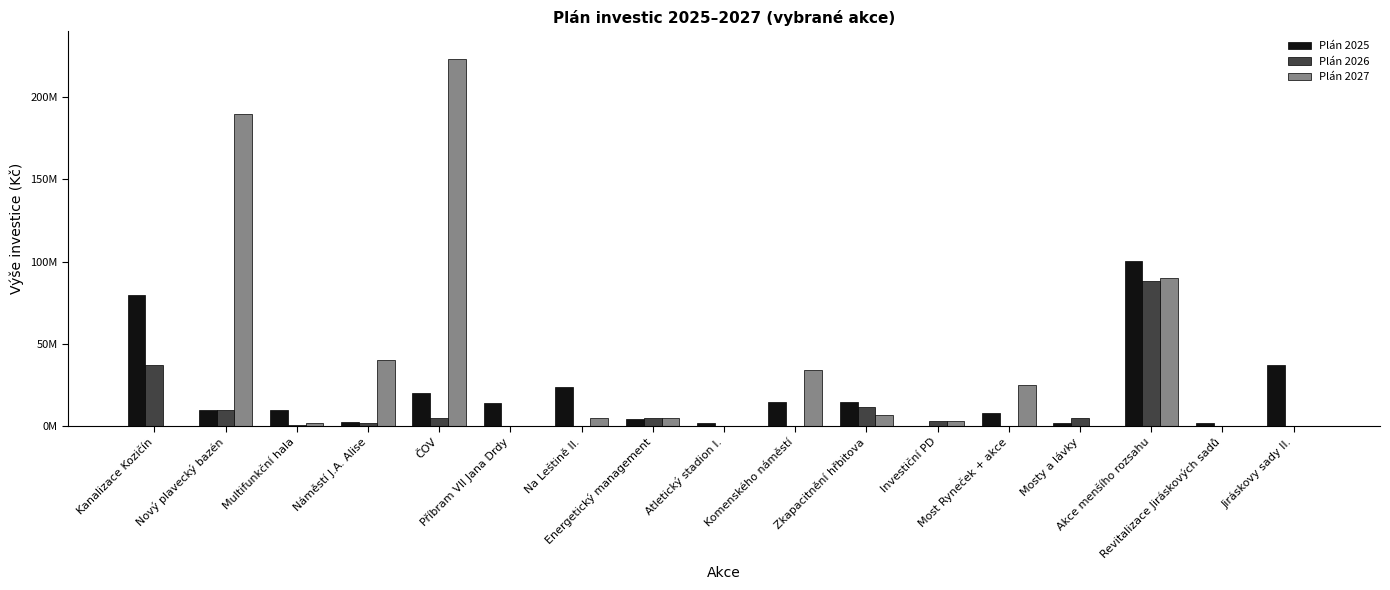

What are all the series names shown in the legend?

Plán 2025, Plán 2026, Plán 2027